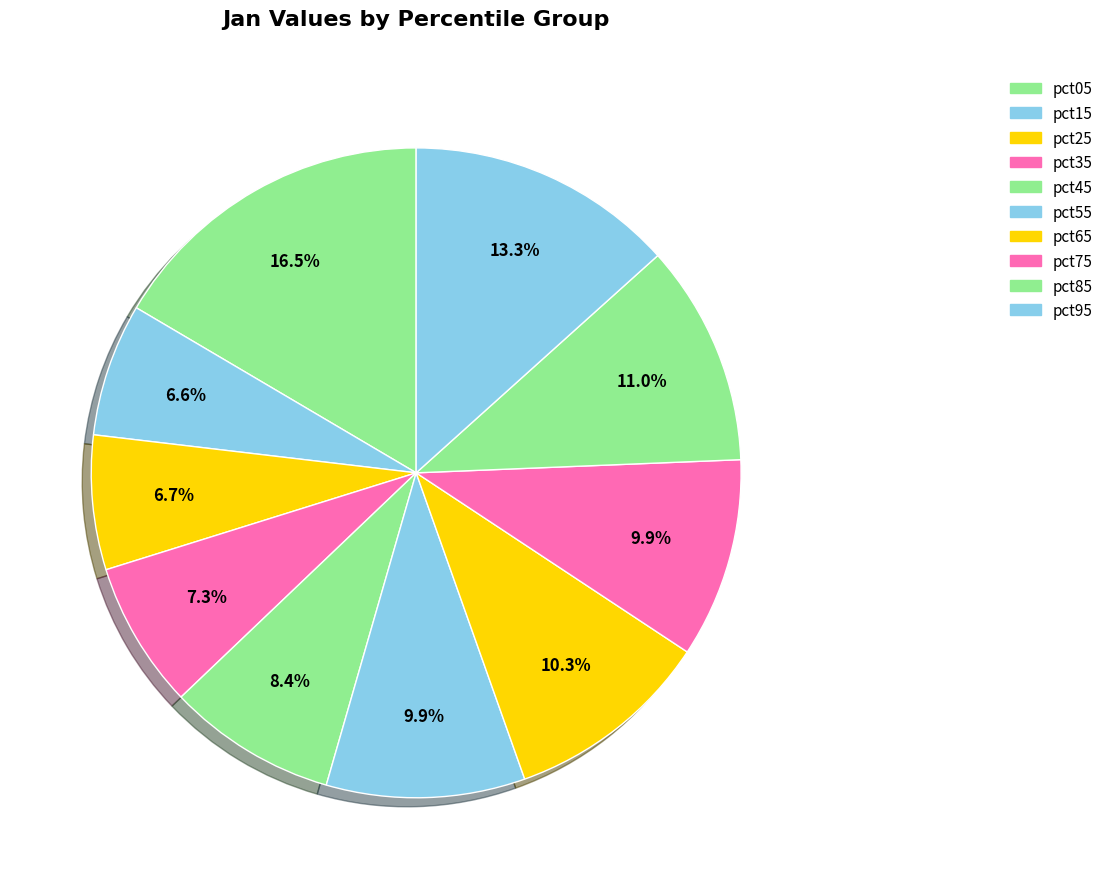

Is it true that pct65 is 10% of the pie?

True